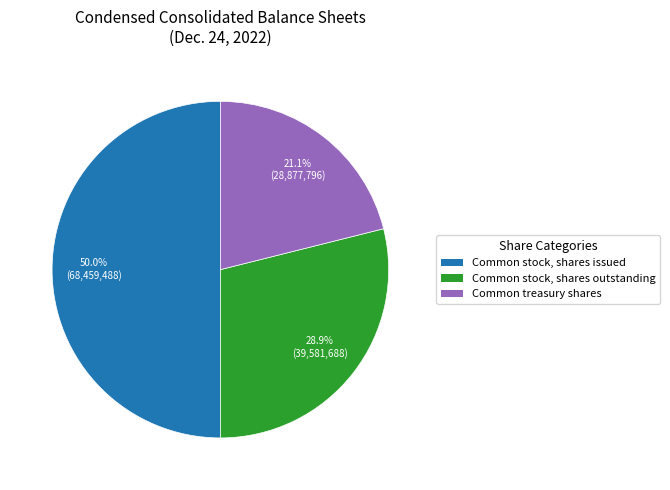

To the nearest percent, what is the average slice percentage?

33%